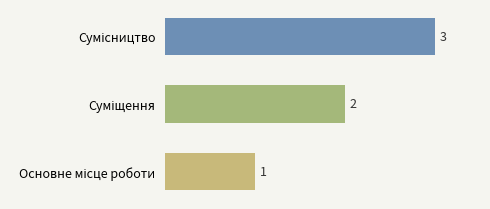

How many values are between 1 and 3?

3